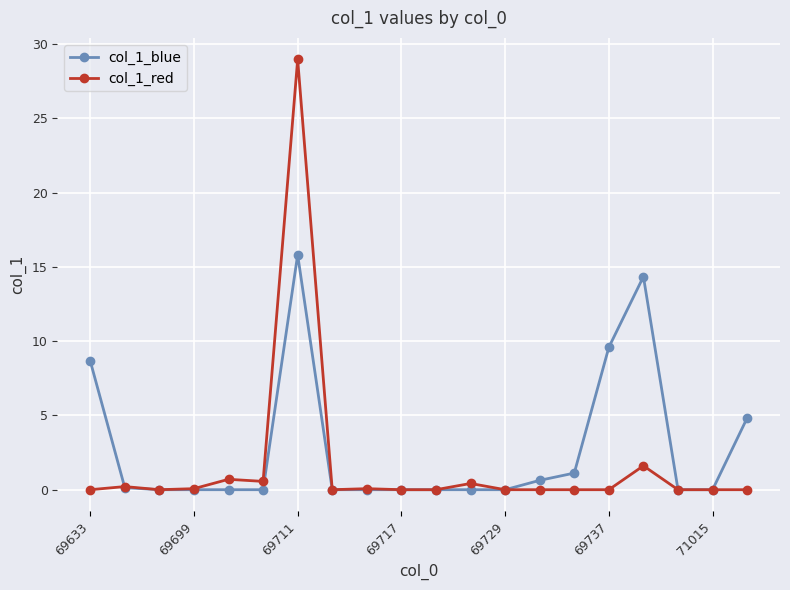

What is the greatest value displayed?

29.0